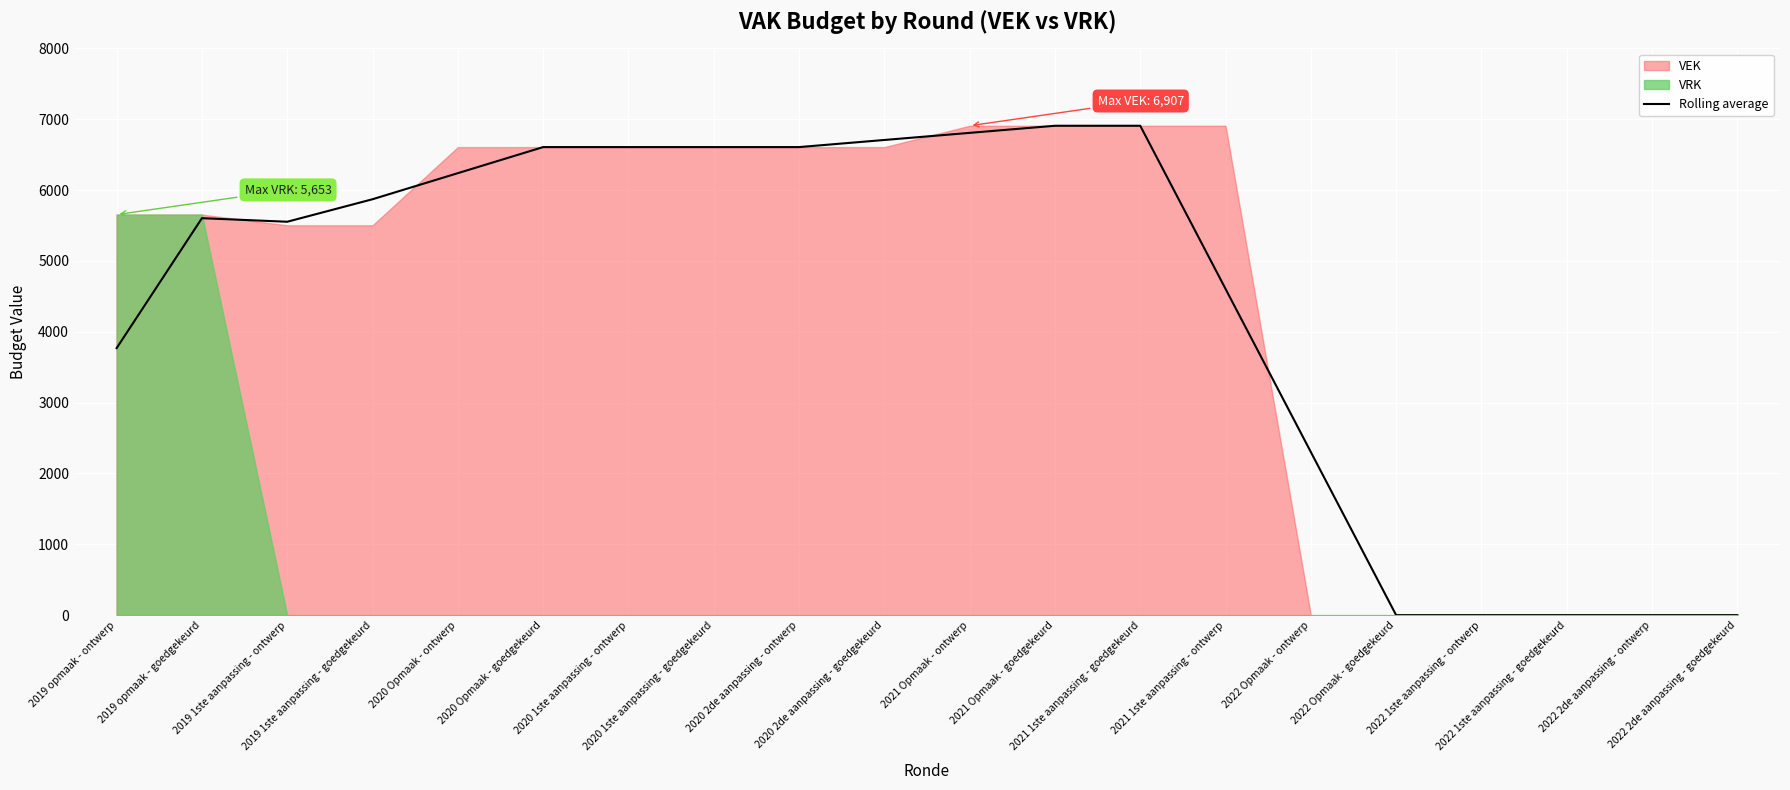

What is the sum of the values at 2022 Opmaak - goedgekeurd and 2020 2de aanpassing - ontwerp?

6606.0